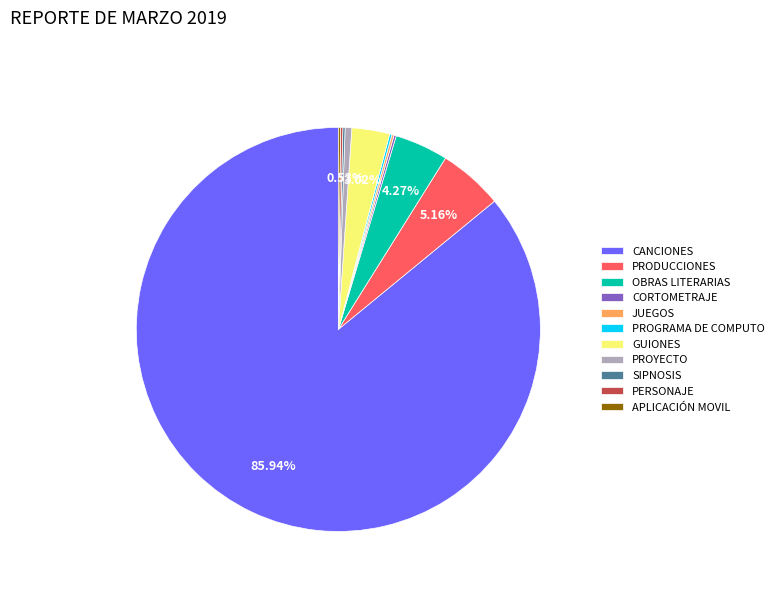

Which category has the biggest portion of the pie?

CANCIONES